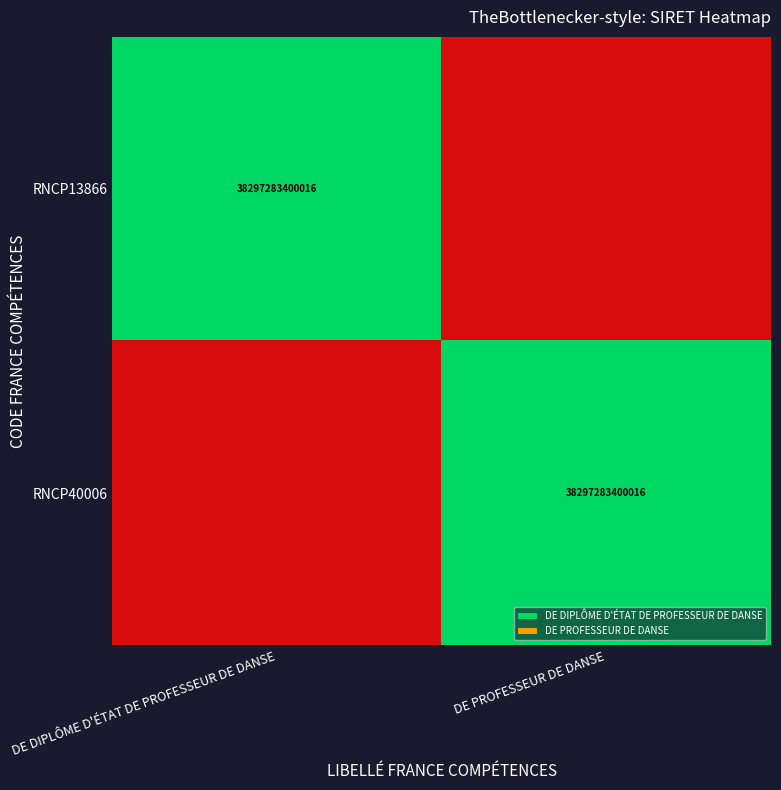

Is it true that RNCP40006 equals 38297283400016 at DE PROFESSEUR DE DANSE?

True